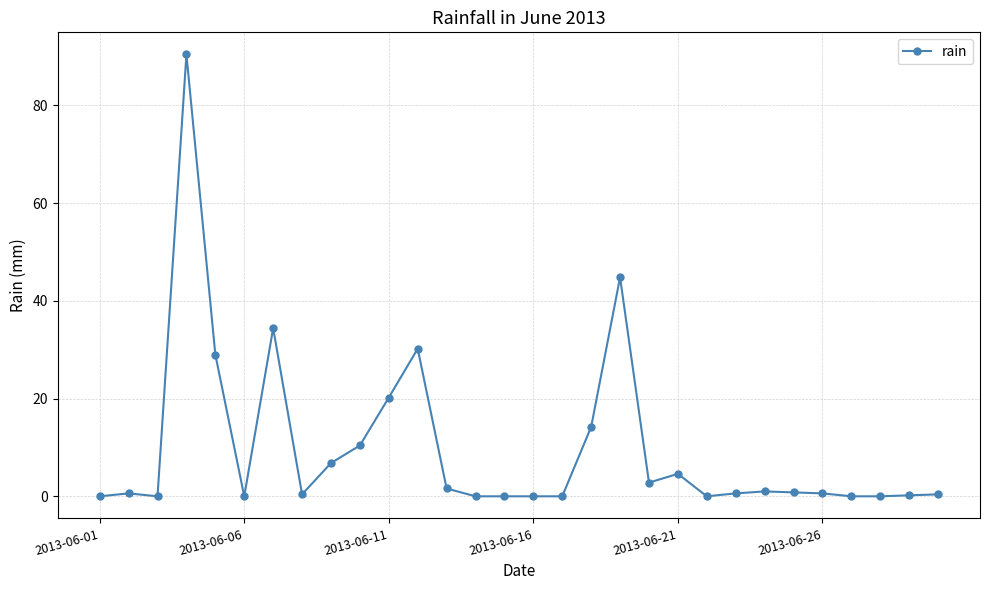

True or false: there are more than 2 points higher than both neighbors.

True